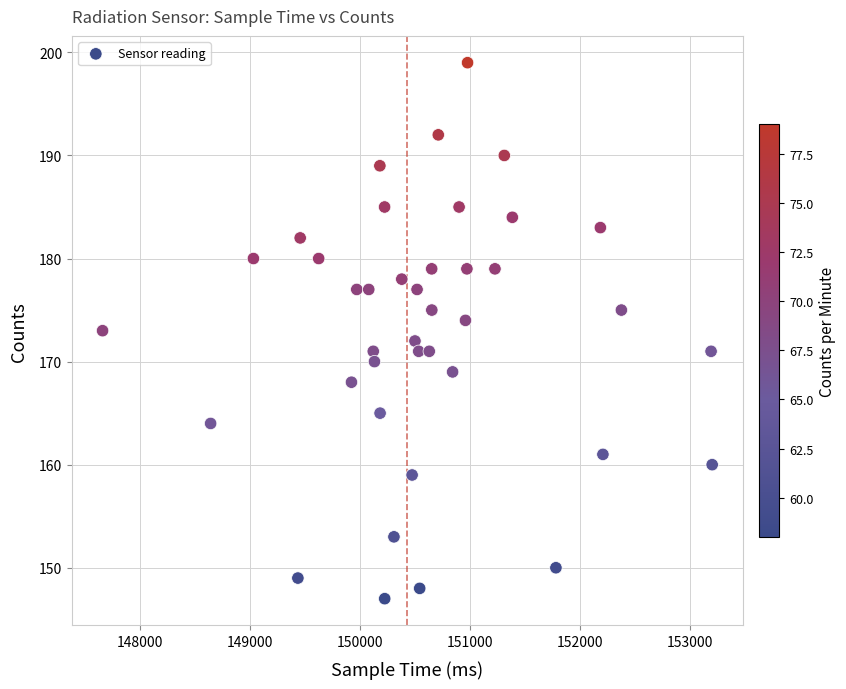

What is the range of X values (max minus min)?

5540